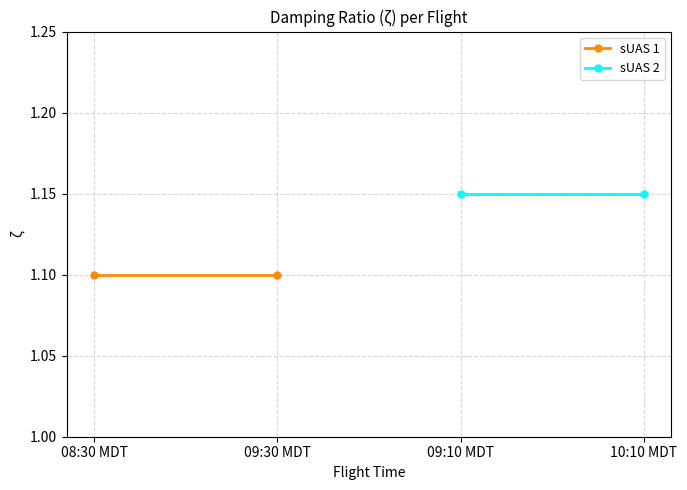

What is the label of the 1st point from the left?

08:30 MDT